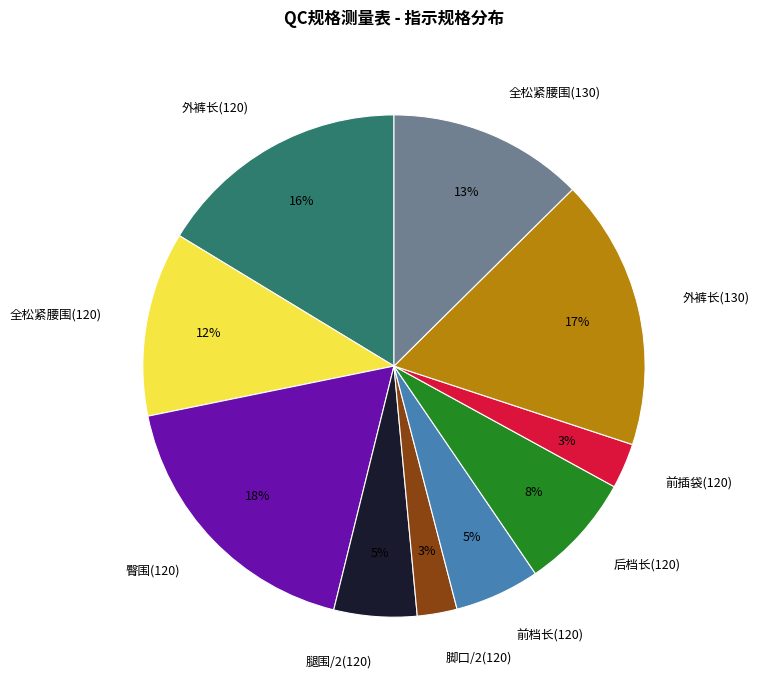

How many segments does this pie chart have?

10